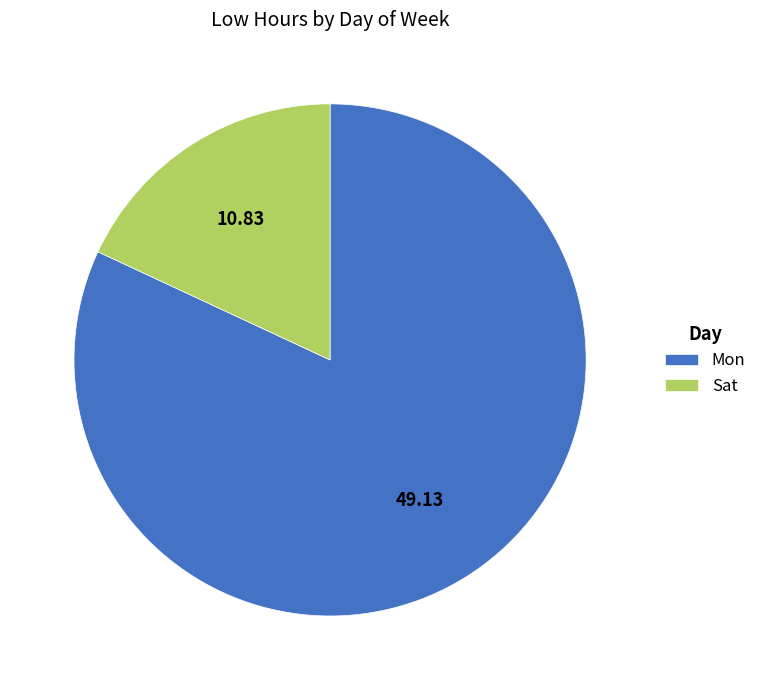

Is the sum of Sat and Mon greater than half?

Yes